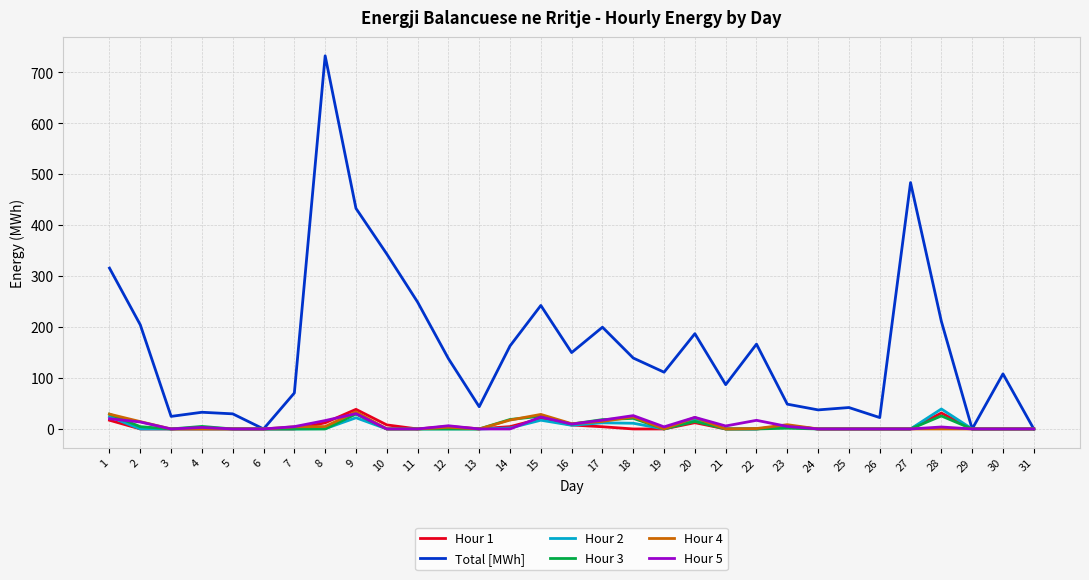

Which series has the widest spread of values?

Total [MWh]